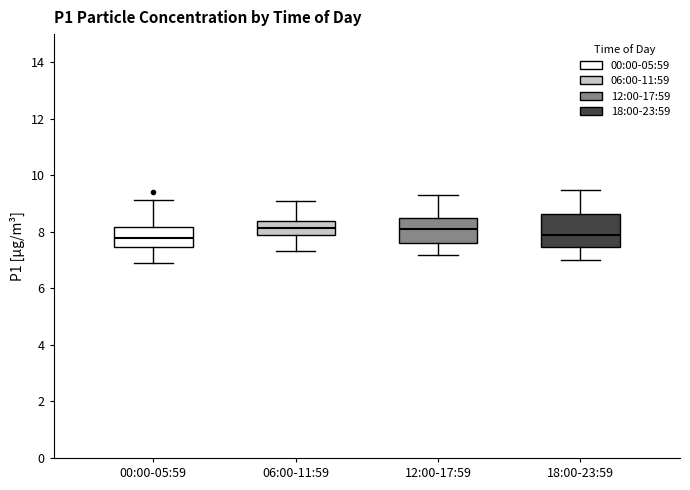

Where does the lower whisker of the box for 18:00-23:59 end on the y-axis? The values are not printed on the chart, so give them approximately, as read against the axis.

7.0